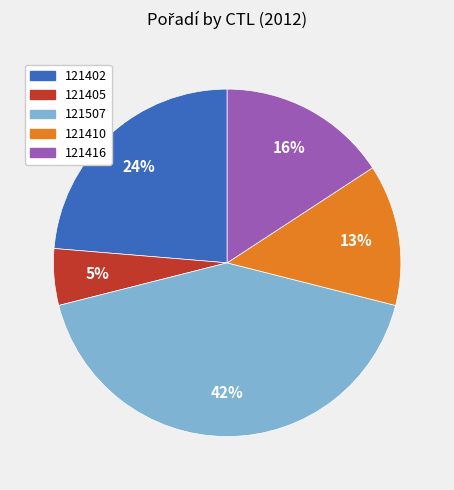

How many segments does this pie chart have?

5